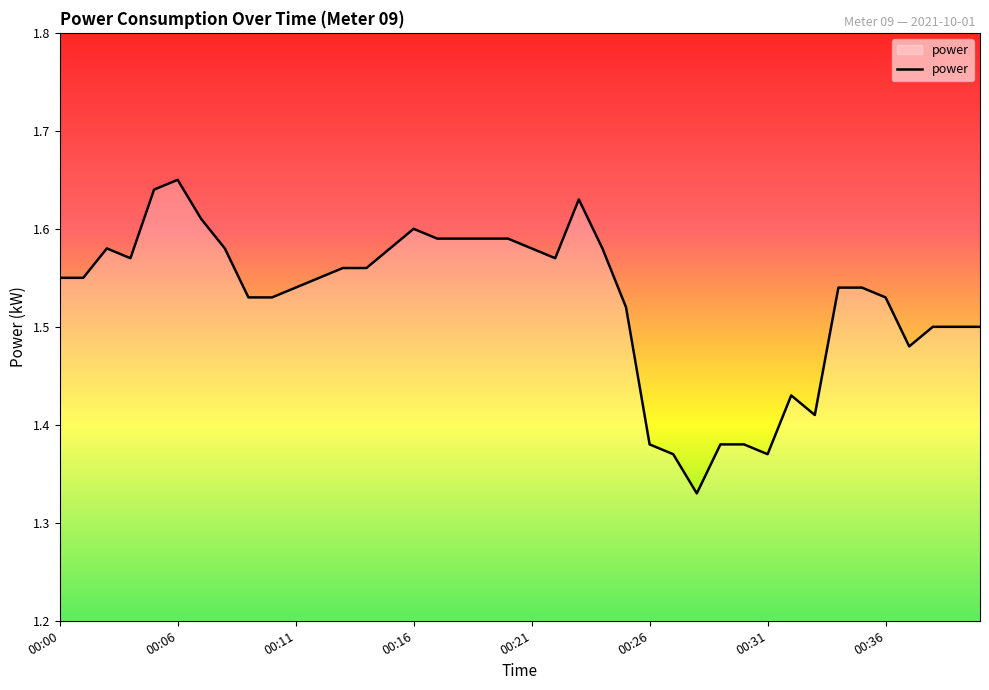

What is the difference between the maximum and minimum values?

0.3